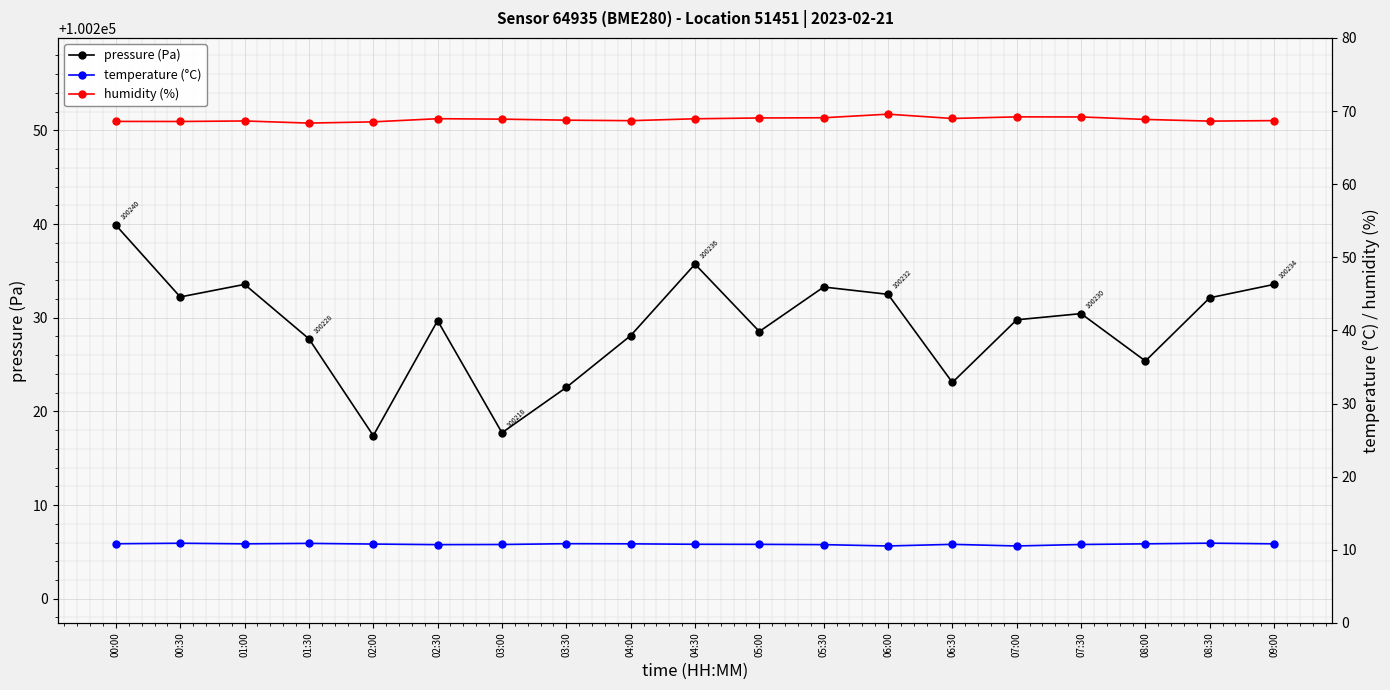

What is the value of the pressure (Pa) point at the 11th from the left?

100228.5